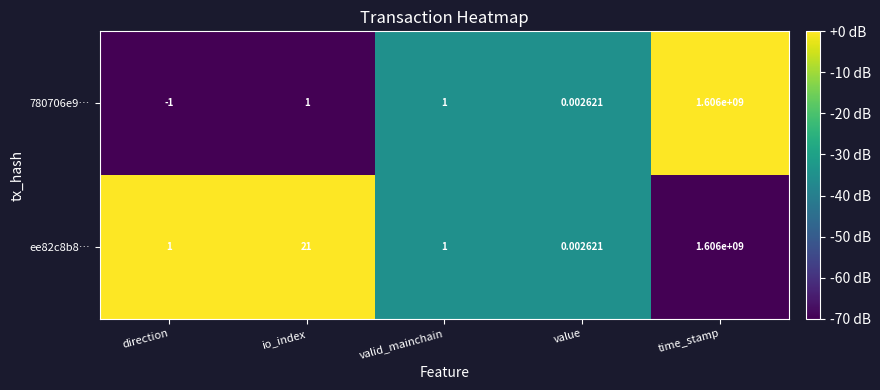

Where is ee82c8b8… nearest to the value 803000000?

io_index